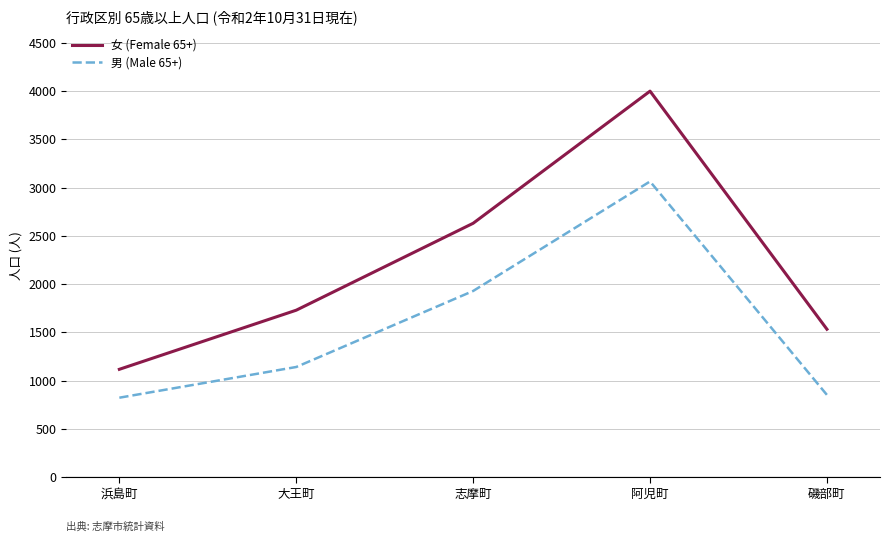

Which category has the highest value in the 男 (Male 65+) series?

阿児町